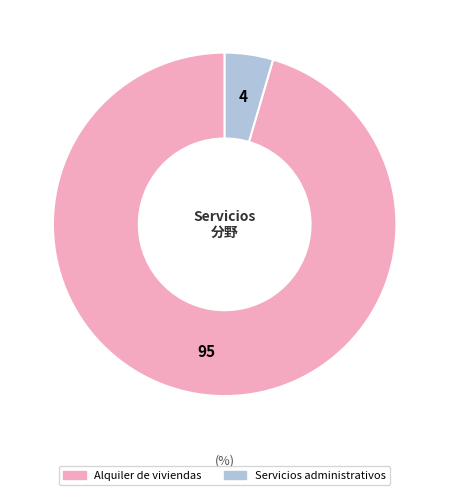

Combined, do Servicios administrativos and Alquiler de viviendas account for over 50%?

Yes